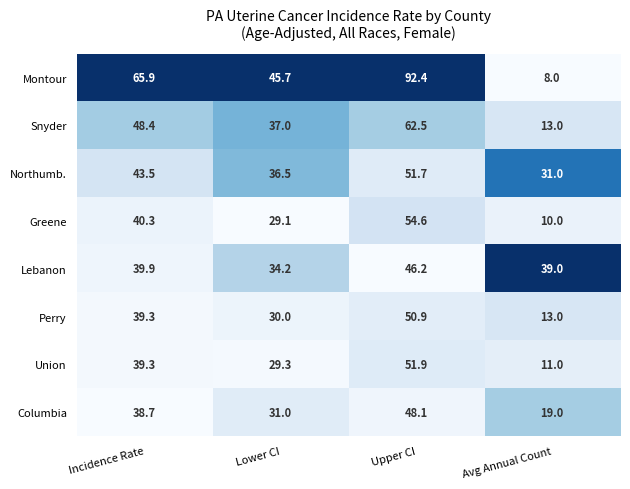

What is the total value across all series at Upper CI?

458.3